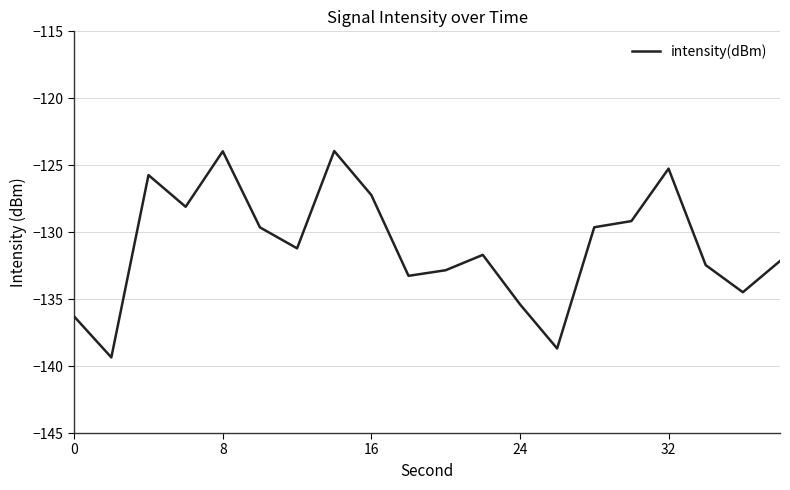

What is the greatest value displayed?

-123.9